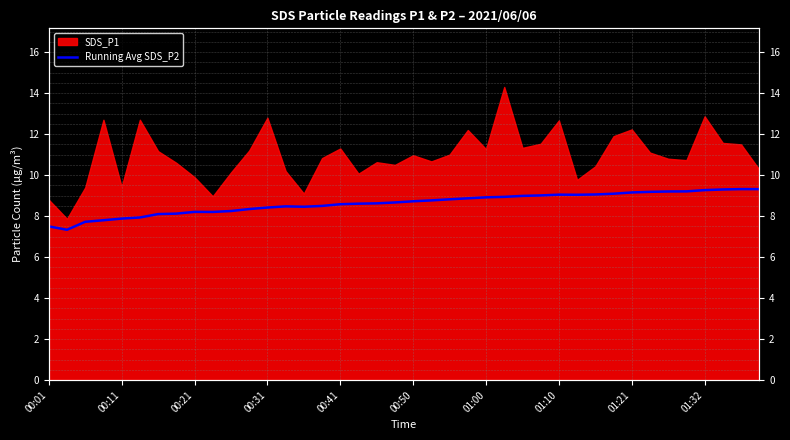

Does the chart have visible grid lines?

Yes